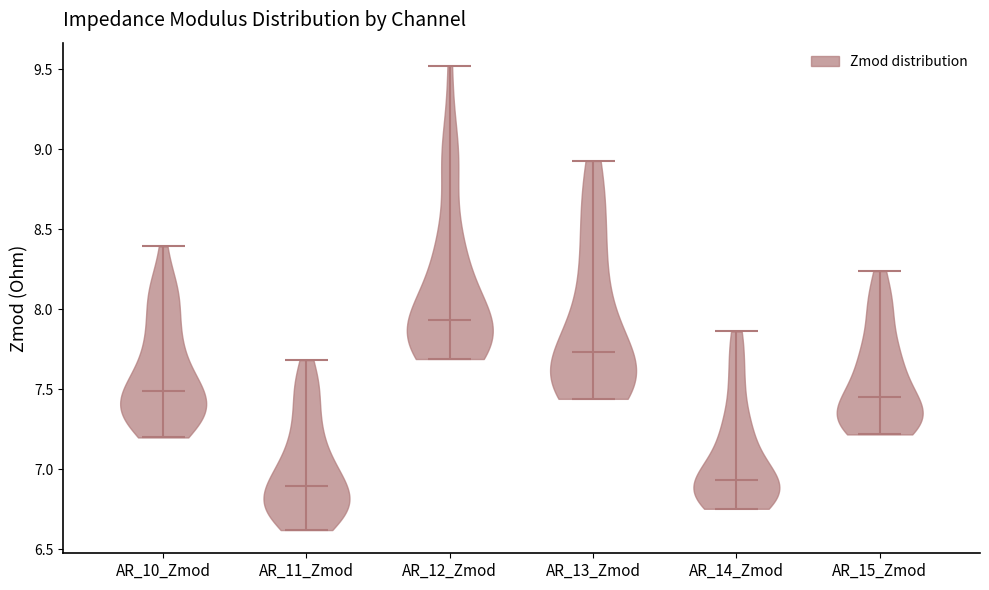

Where does the median line of the violin for AR_15_Zmod sit on the y-axis? The values are not printed on the chart, so give them approximately, as read against the axis.

7.45